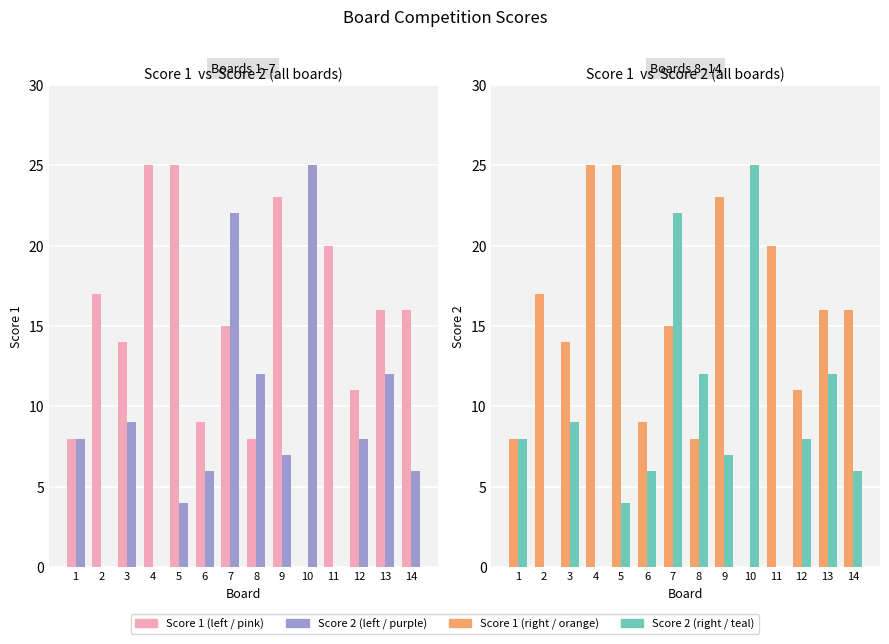

Which label corresponds to the largest value in the chart?

4